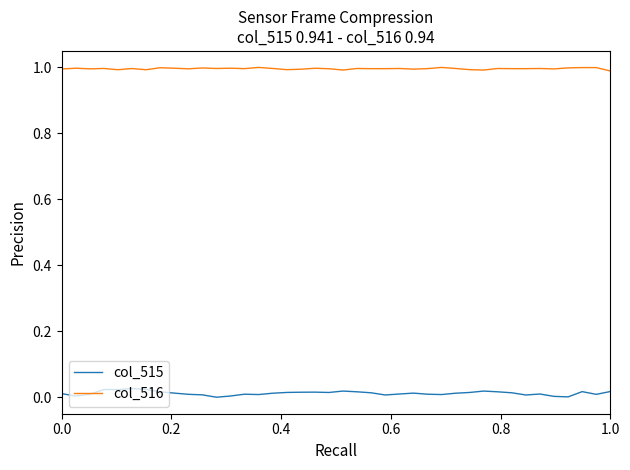

Which series has the widest spread of values?

col_515